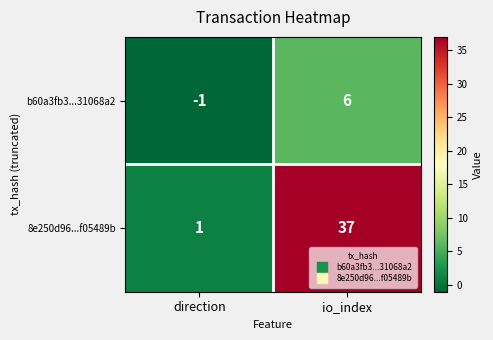

What is the difference between the maximum and minimum values in the 8e250d96...f05489b series?

36